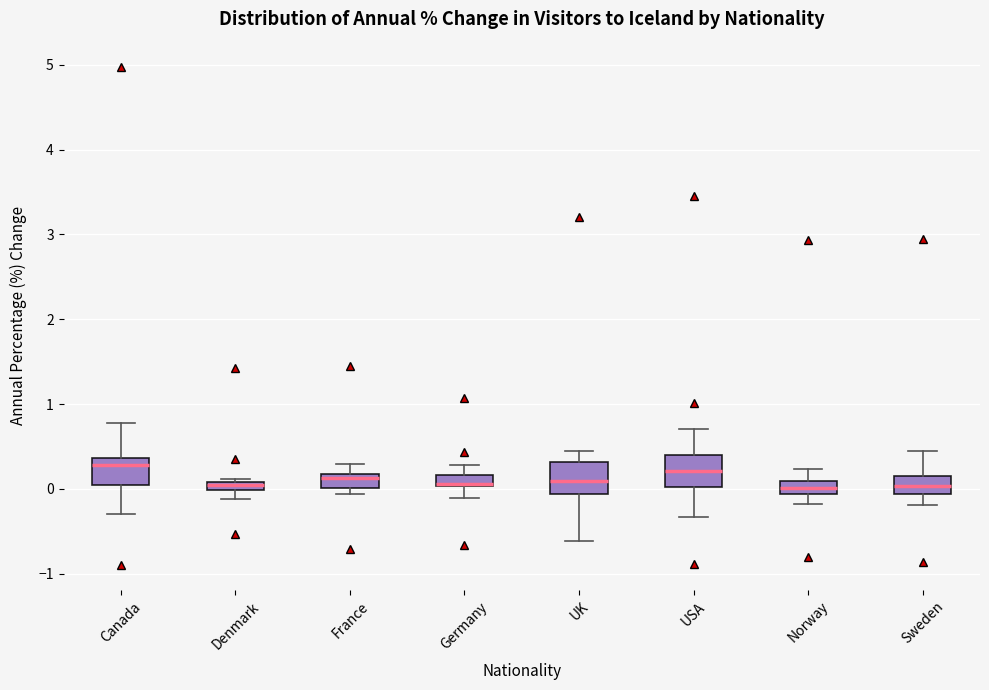

Where does the lower whisker of the box for Sweden end on the y-axis? The values are not printed on the chart, so give them approximately, as read against the axis.

-0.2